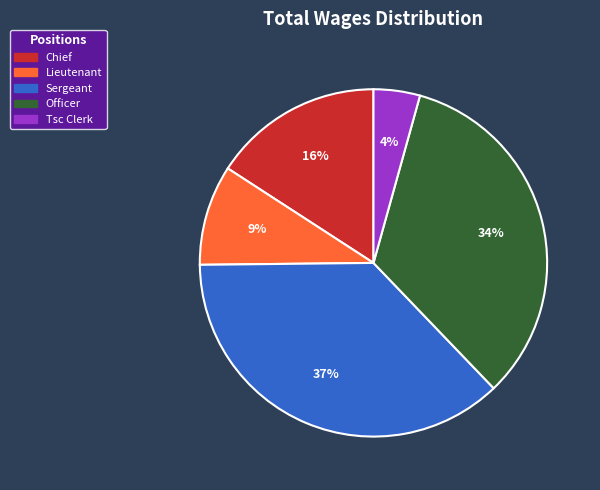

What is the ratio of the value at Sergeant to the value at Officer?

1.1